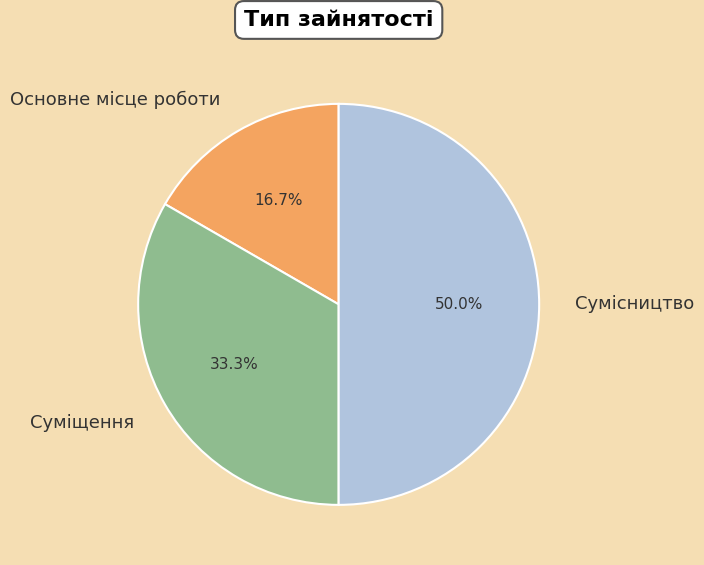

How much of the chart is everything except Основне місце роботи?

83.3%